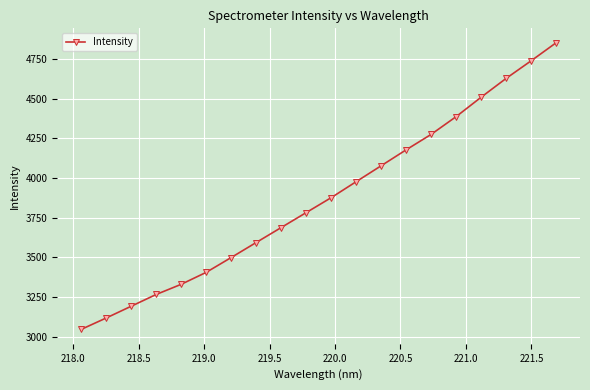

Count the number of categories in the chart.

20